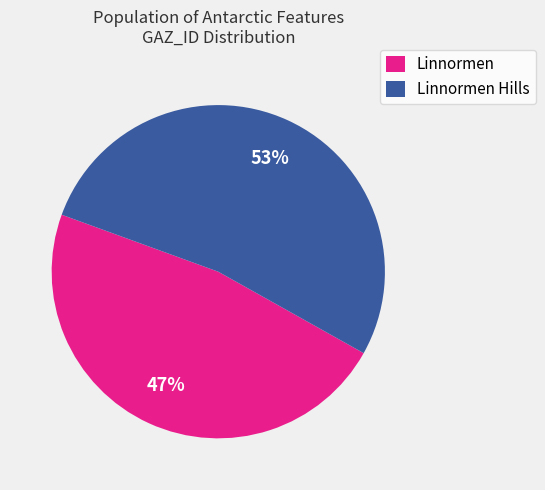

To the nearest percent, what portion does Linnormen Hills represent?

53%